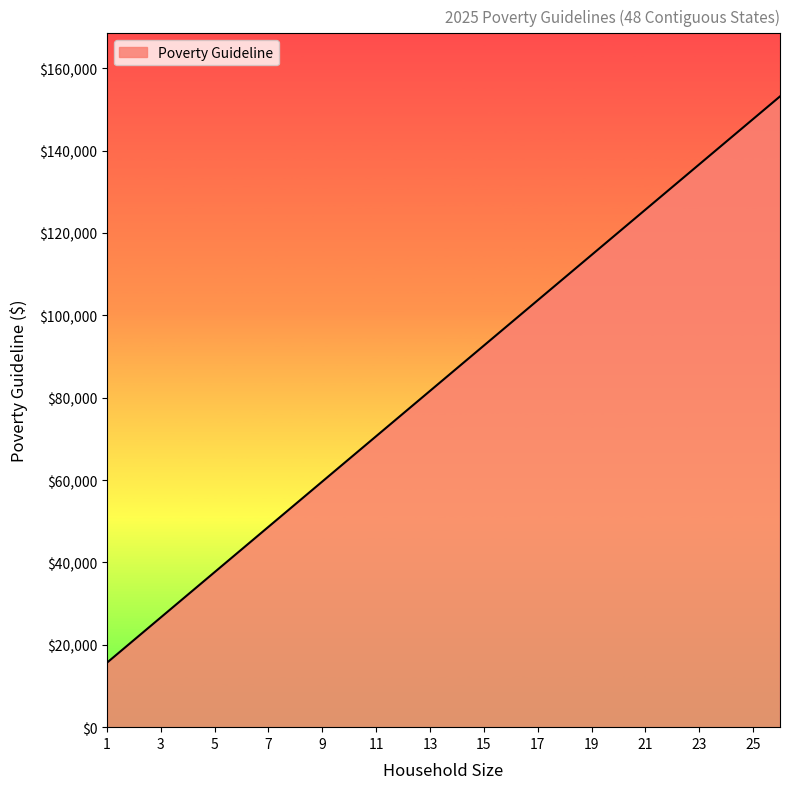

What is the difference between the maximum and minimum values?

137500